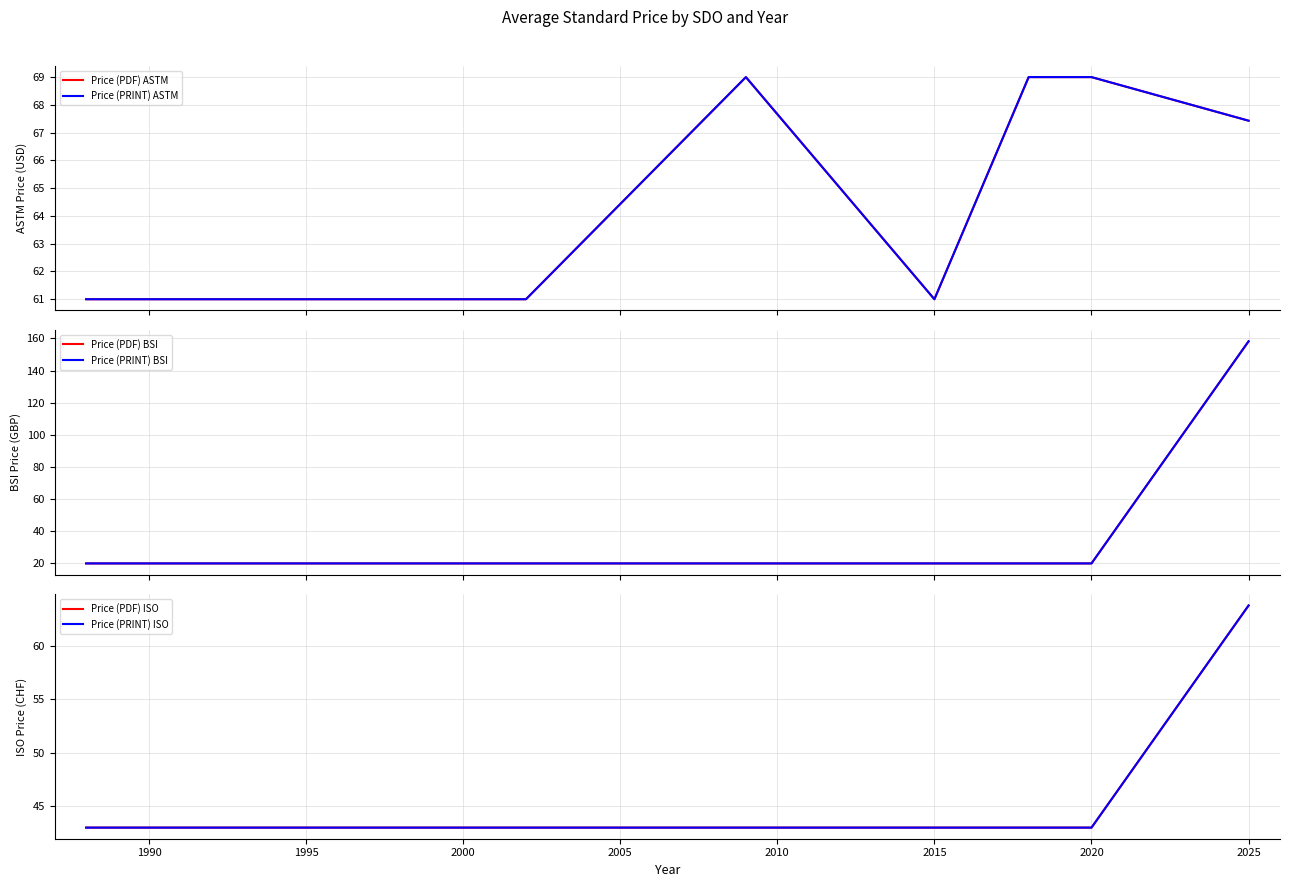

True or false: Price (PRINT) BSI and Price (PDF) BSI intersect in this chart.

False